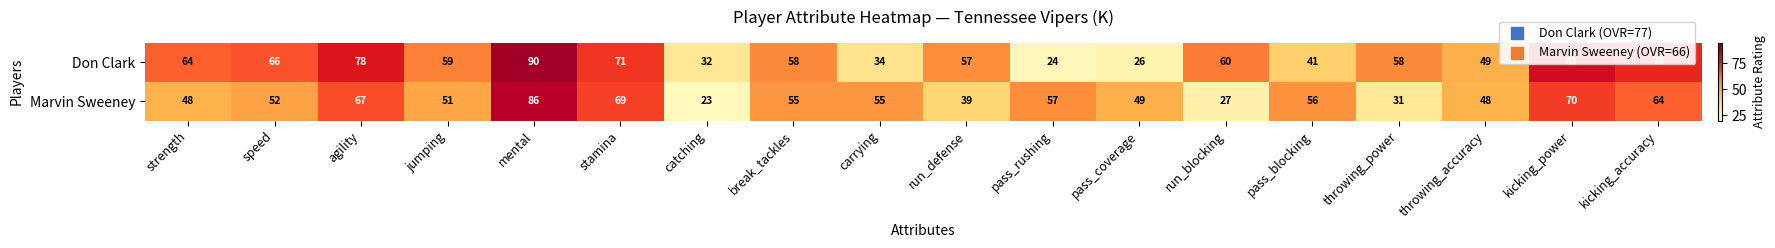

What is the total value across all series at throwing_accuracy?

97